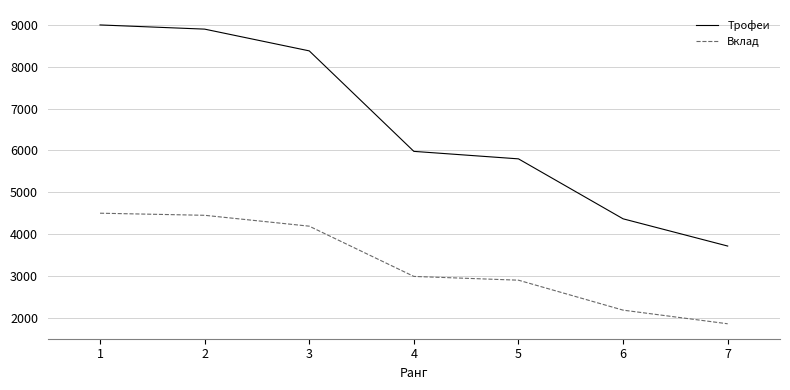

Read the Трофеи value at 7.

3715